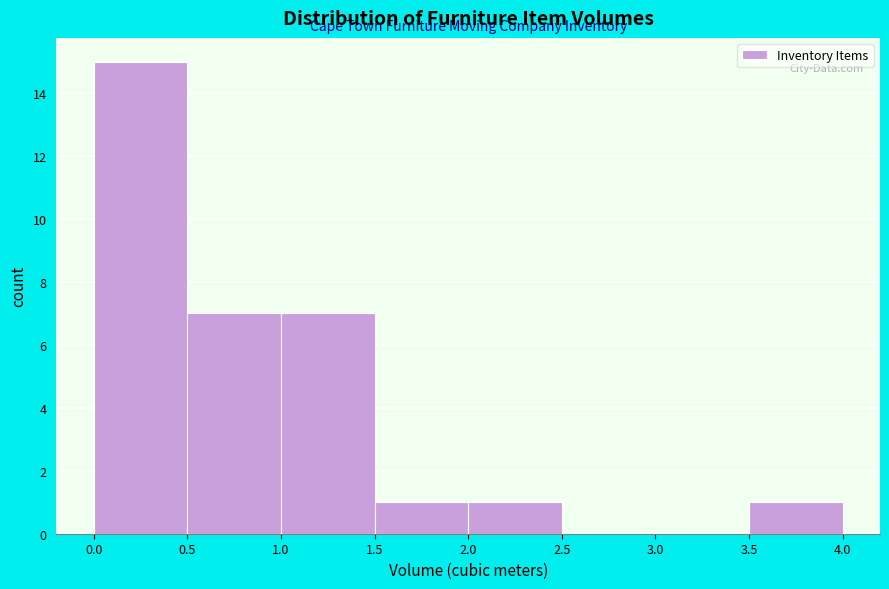

Which range on the x-axis has the tallest bar?

0.0 to 0.5